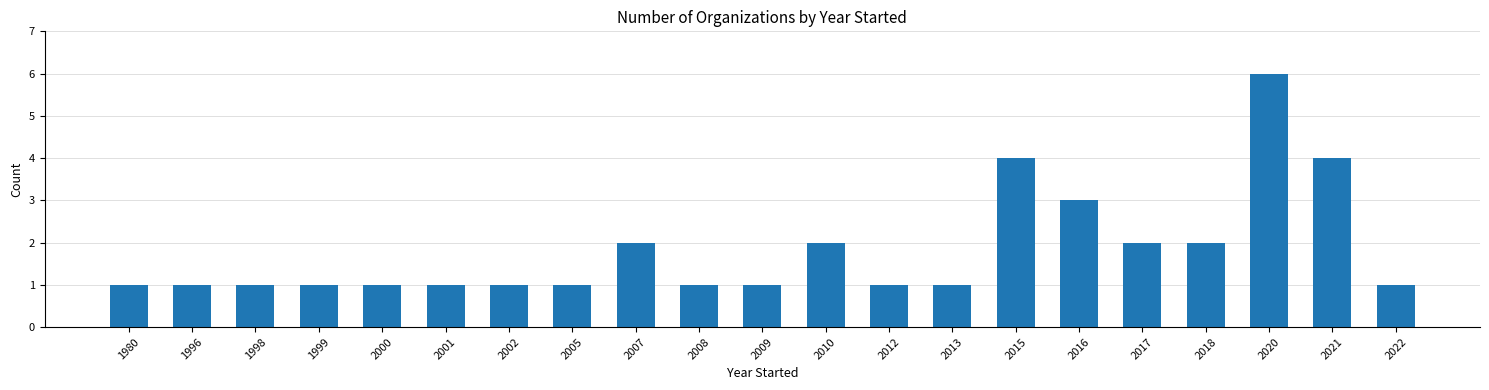

Reading left to right, transcribe all the data shown in this chart.

1980=1	1996=1	1998=1	1999=1	2000=1	2001=1	2002=1	2005=1	2007=2	2008=1	2009=1	2010=2	2012=1	2013=1	2015=4	2016=3	2017=2	2018=2	2020=6	2021=4	2022=1